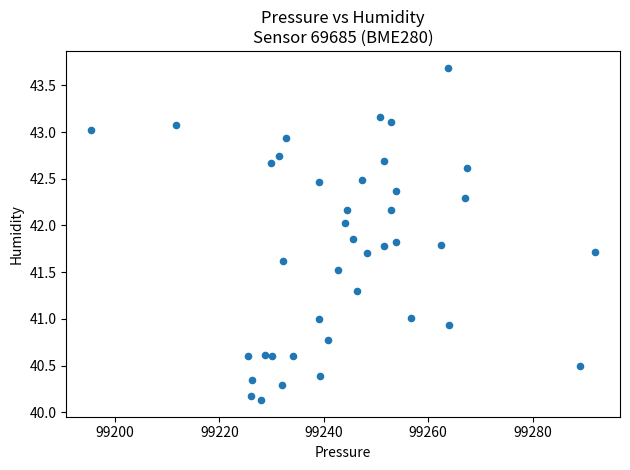

What is the range of X values (max minus min)?

96.4